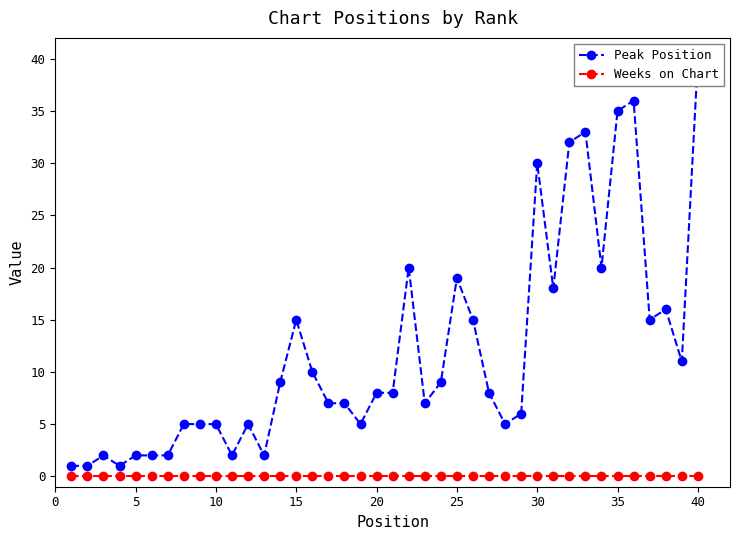

Reading right to left, transcribe all the data shown in this chart.

Peak Position: 40	11	16	15	36	35	20	33	32	18	30	6	5	8	15	19	9	7	20	8	8	5	7	7	10	15	9	2	5	2	5	5	5	2	2	2	1	2	1	1
Weeks on Chart: 0	0	0	0	0	0	0	0	0	0	0	0	0	0	0	0	0	0	0	0	0	0	0	0	0	0	0	0	0	0	0	0	0	0	0	0	0	0	0	0